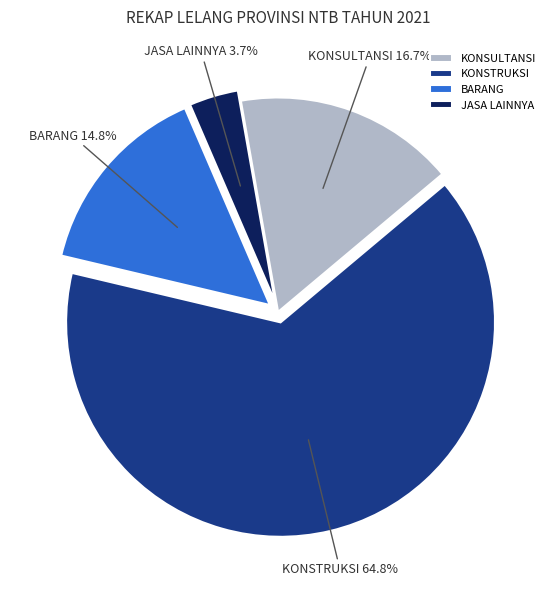

Combined, do KONSTRUKSI and KONSULTANSI account for over 50%?

Yes